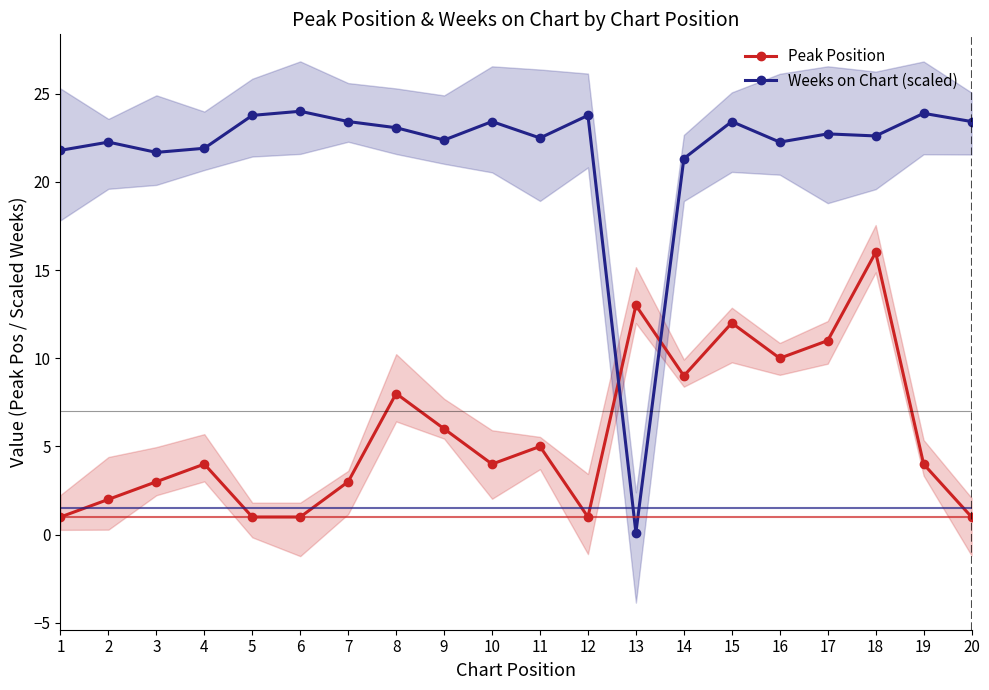

Is the value of Weeks on Chart (scaled) at 6 greater than the value of Peak Position at 13?

Yes